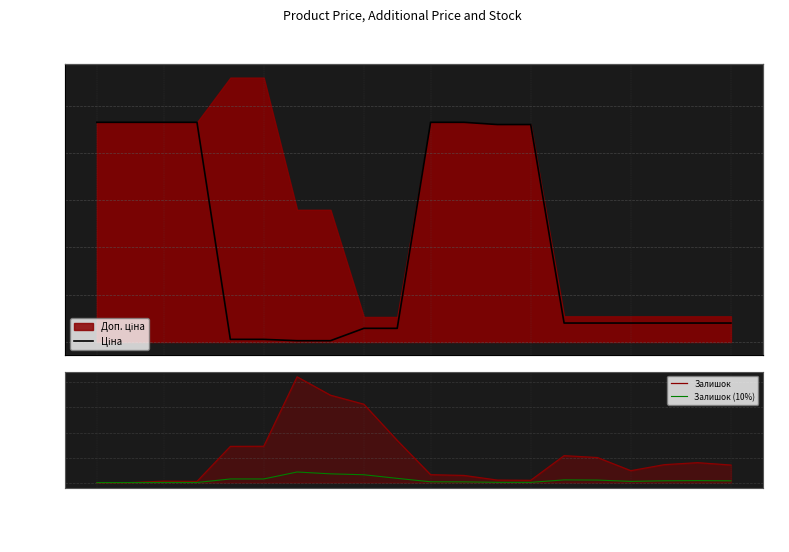

Is it true that Залишок equals 143.0 at 17?

True